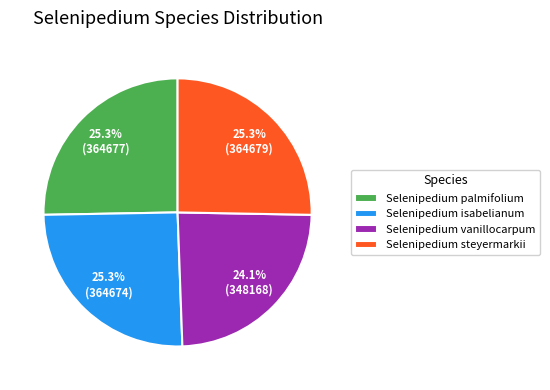

What is the smallest slice in the pie chart?

Selenipedium vanillocarpum